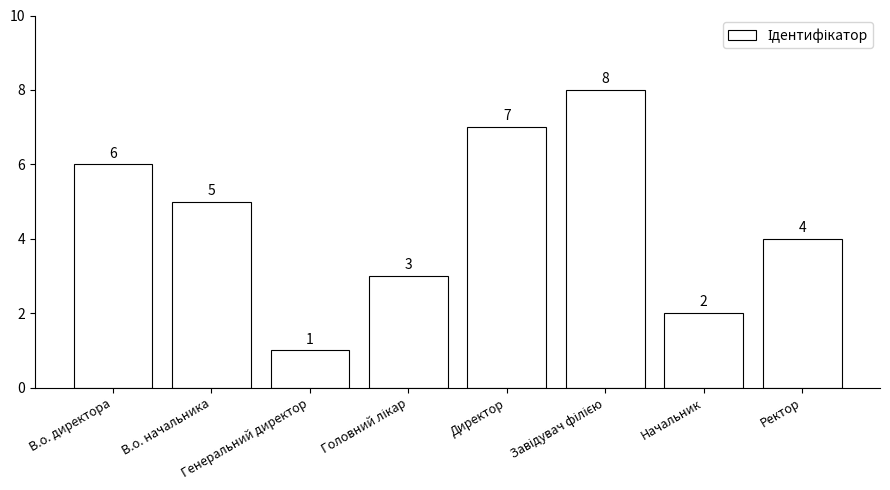

What is the maximum value shown in the chart?

8